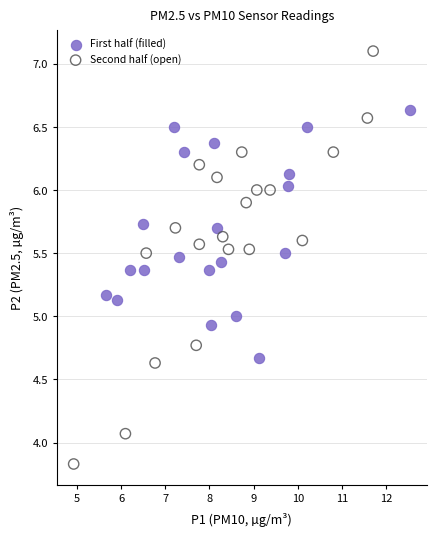

Which series has the largest Y range (max minus min)?

Second half (open)